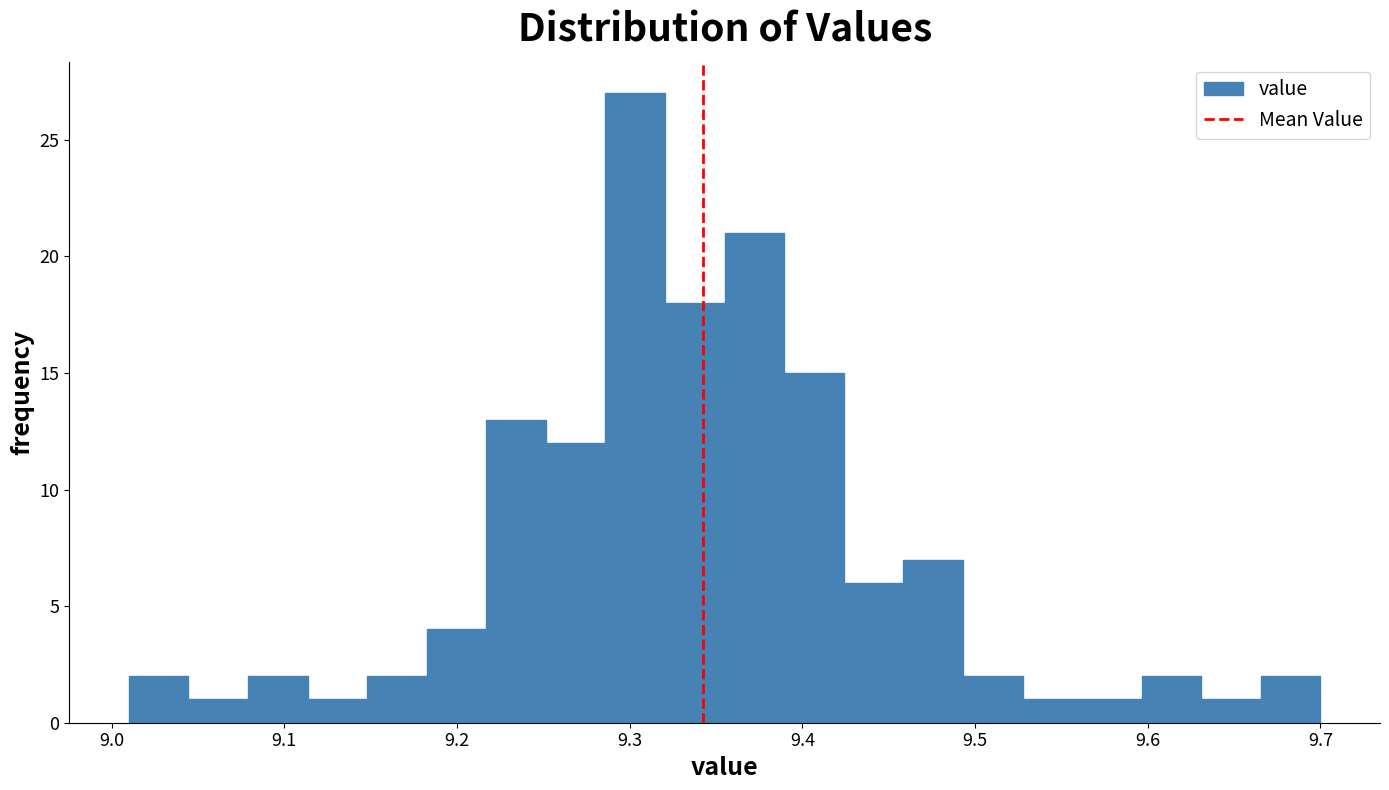

Around what value on the x-axis is the tallest bar? Give the approximate position of its centre, as read against the axis.

9.30